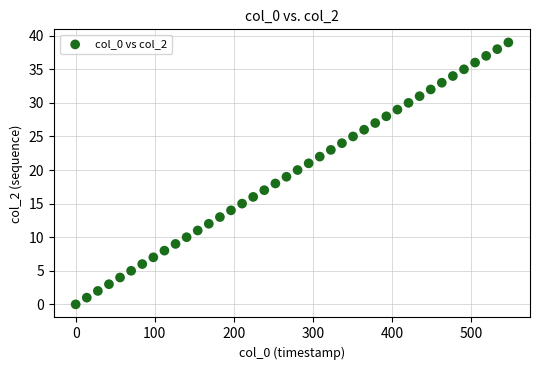

What is the range of Y values (max minus min)?

39